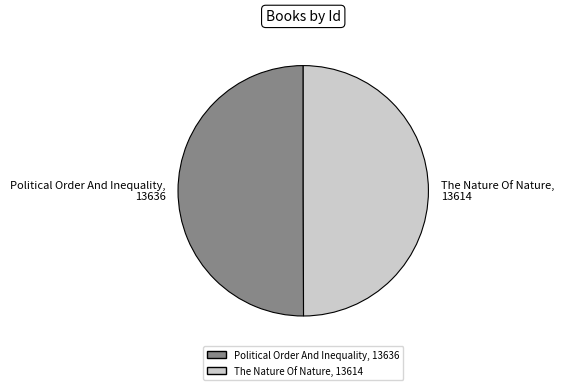

What is the ratio of the value at The Nature Of Nature to the value at Political Order And Inequality?

1.0